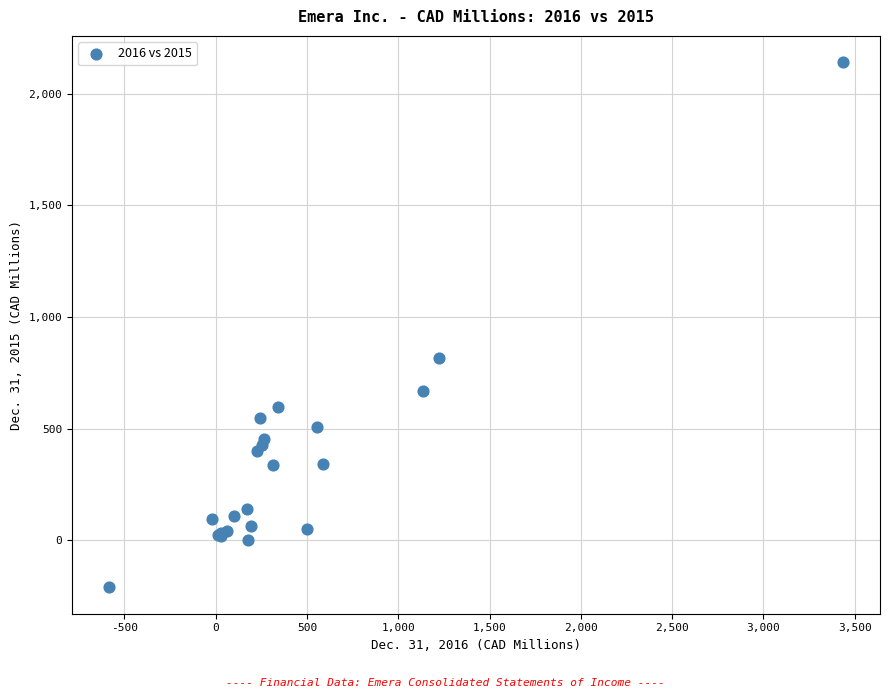

What Y value in the scatter plot is closest to 964?

815.0